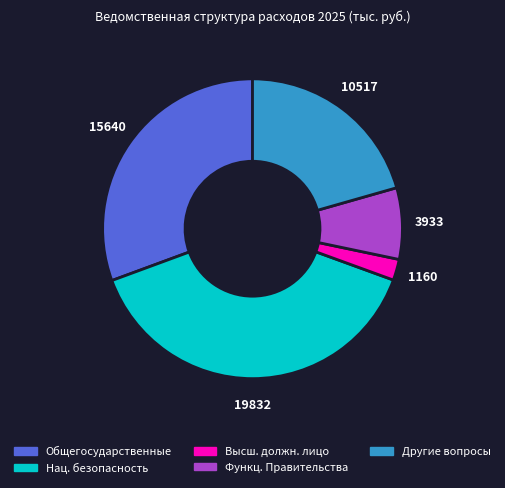

Count the number of slices in the pie.

5